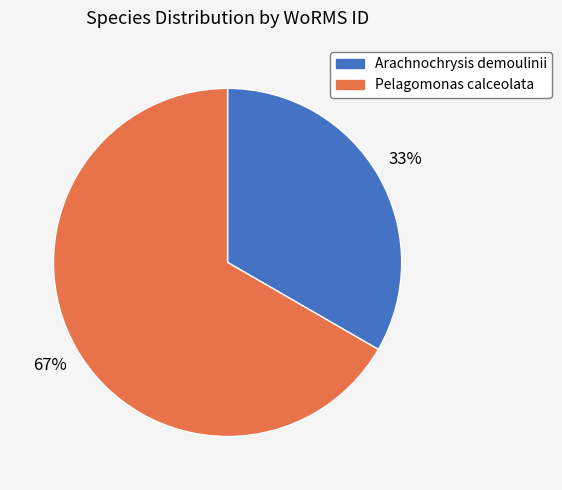

What percentage is the Arachnochrysis demoulinii slice, to the nearest percent?

33%